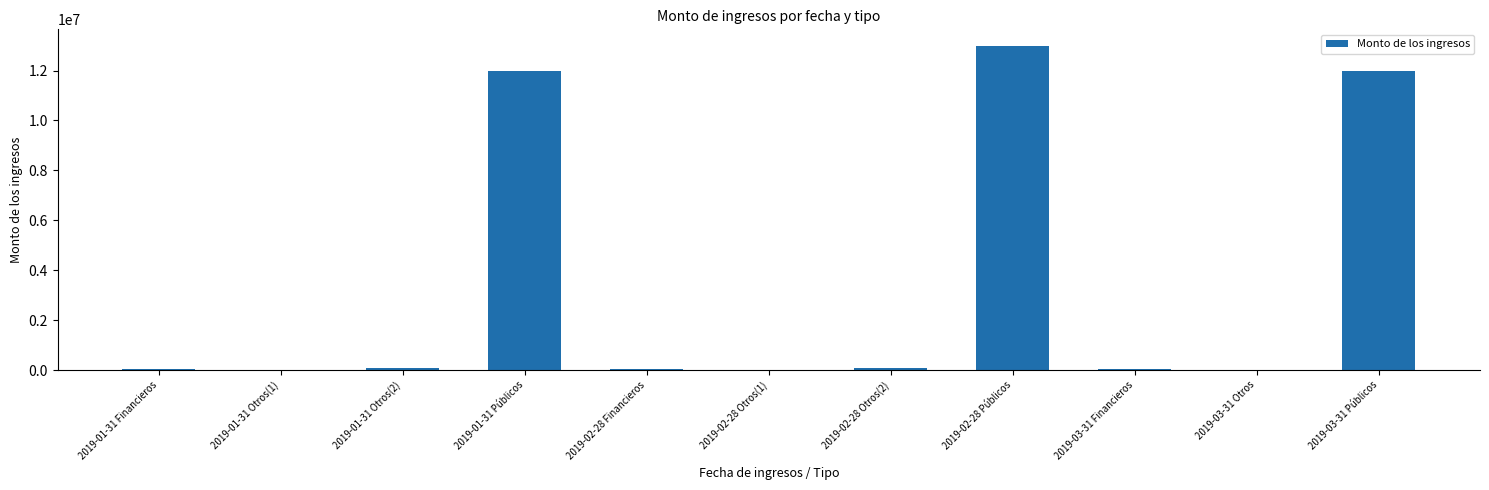

Which label corresponds to the largest value in the chart?

2019-02-28 Públicos